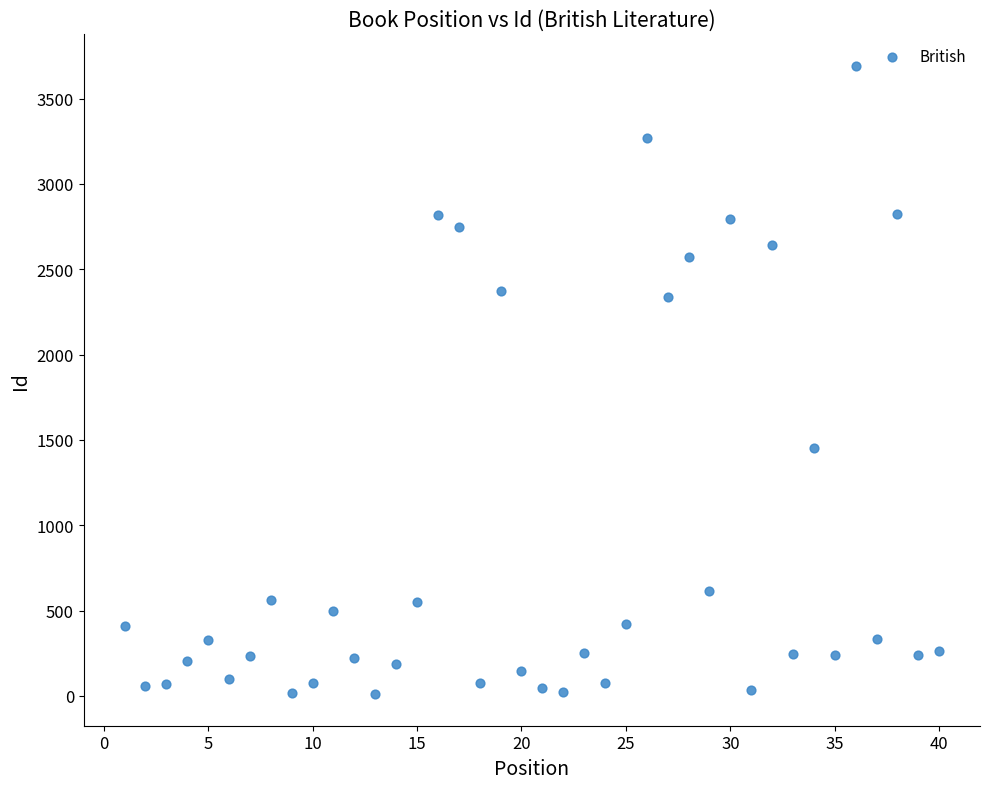

What is the range of X values (max minus min)?

39